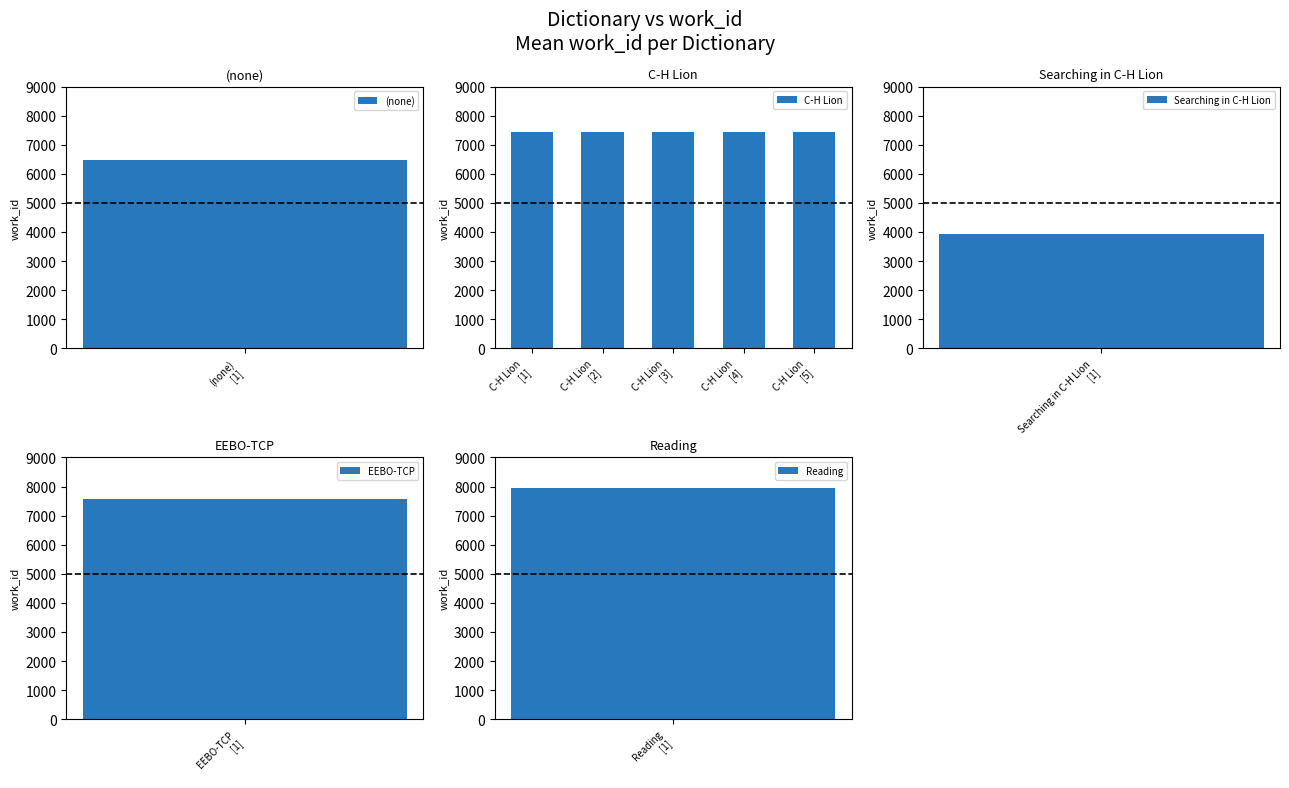

At which label does the data first exceed 7442?

C-H Lion